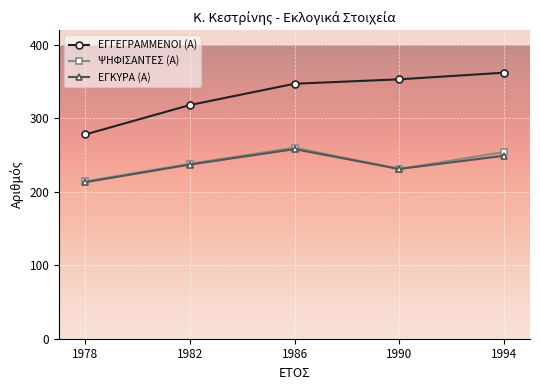

What is the total value across all series at 1978?

705